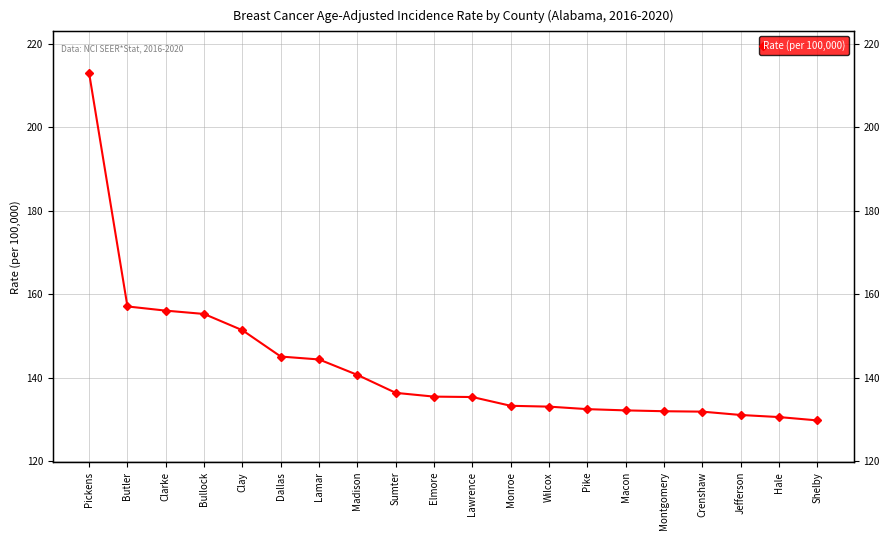

True or false: the data has more than 0 interior local peaks.

False